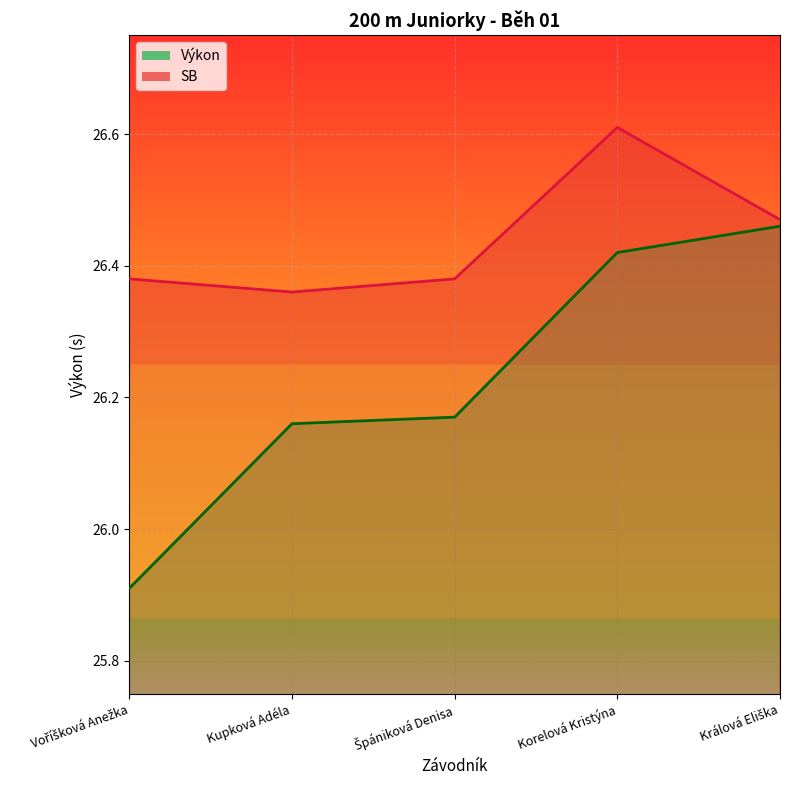

True or false: Výkon and SB intersect in this chart.

False